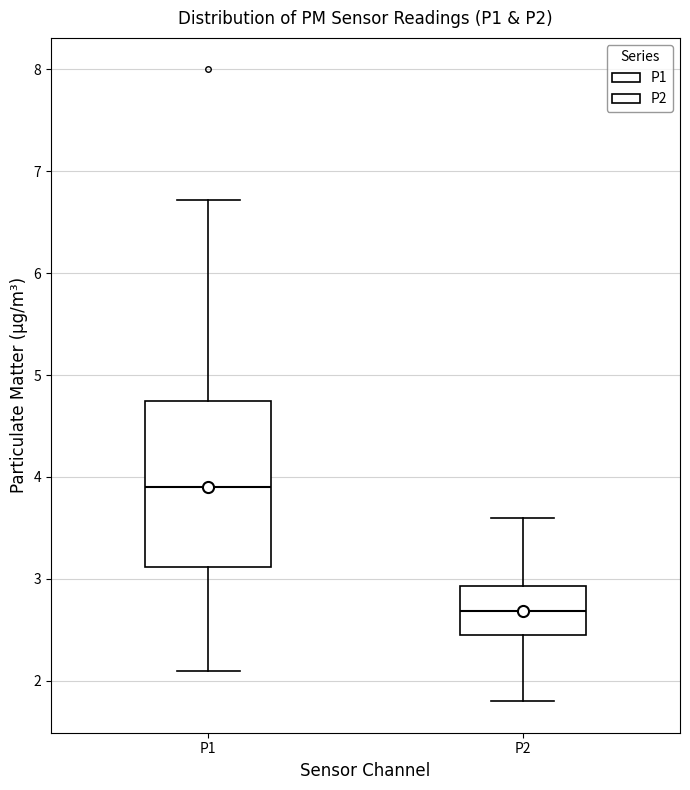

Which box's median line is the lowest?

P2